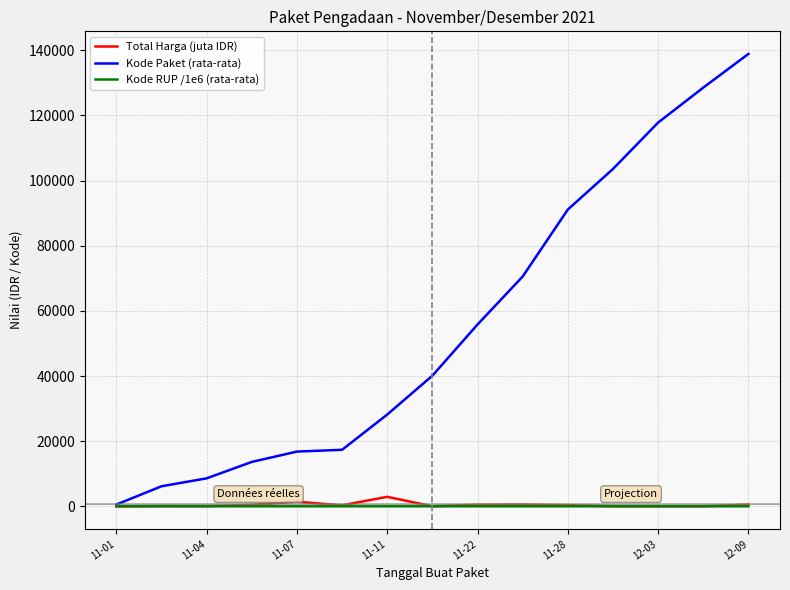

What is the greatest value displayed?

138846.5